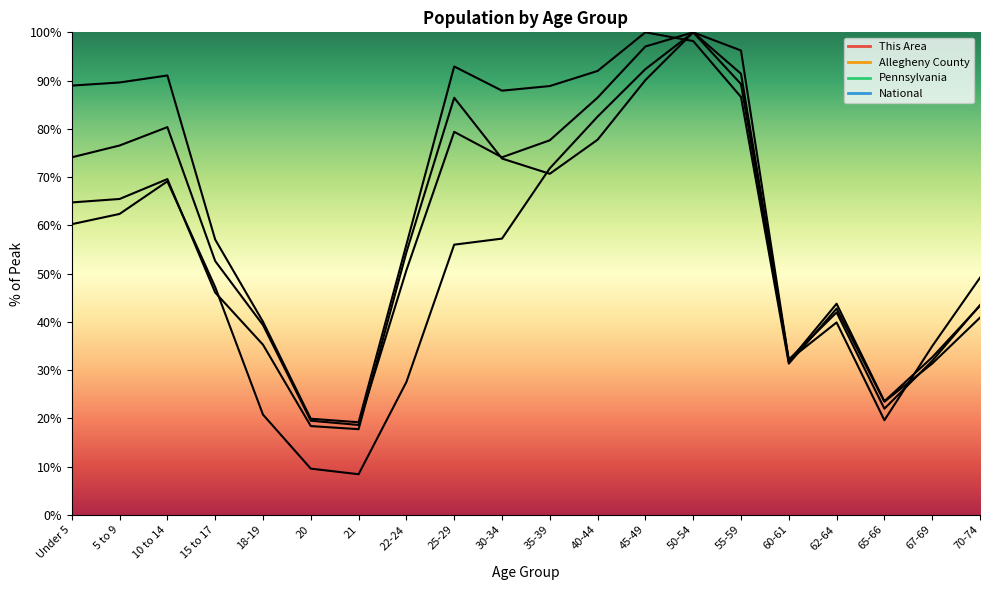

Which series changed the most between 10 to 14 and 55-59?

This Area